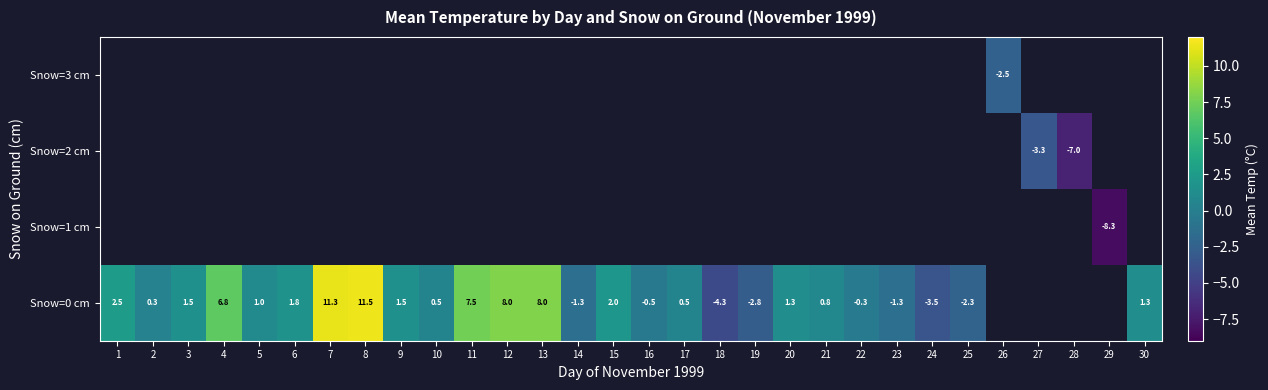

What is the minimum value for Snow=0 cm?

-4.3